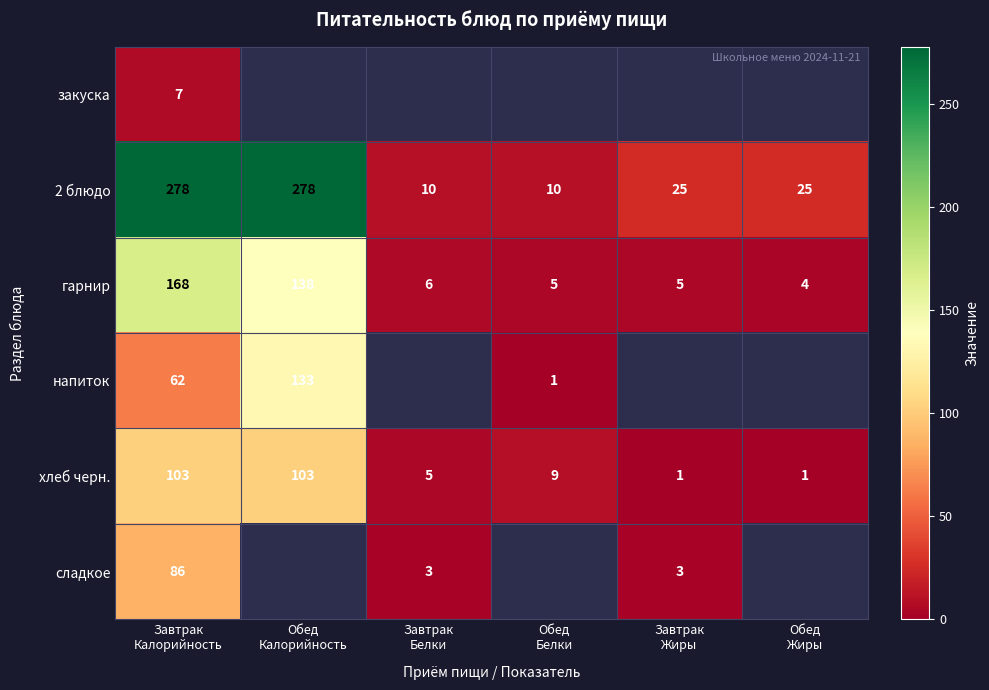

What is the difference between the maximum and minimum values in the хлеб черн. series?

102